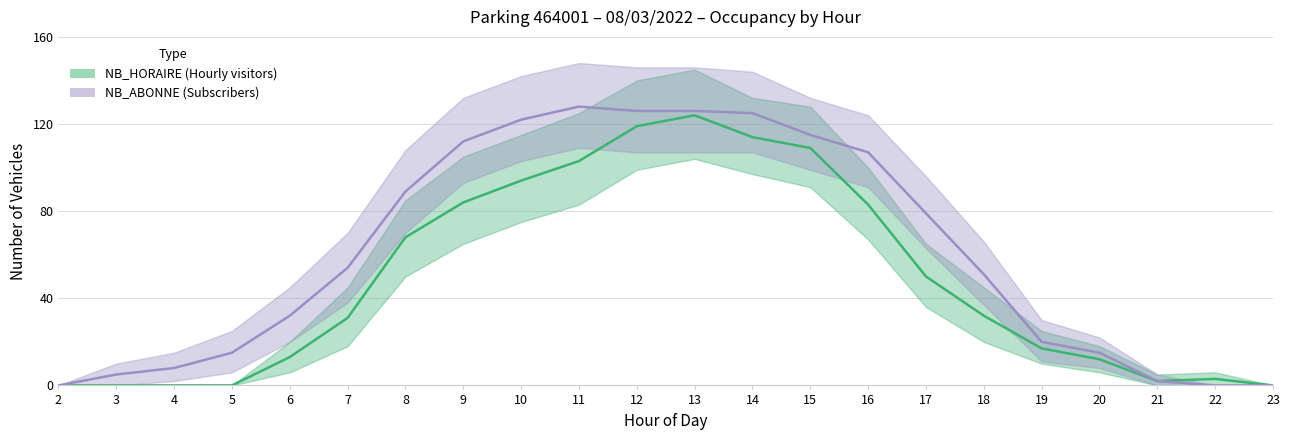

How many data points in NB_ABONNE are less than 54?

11